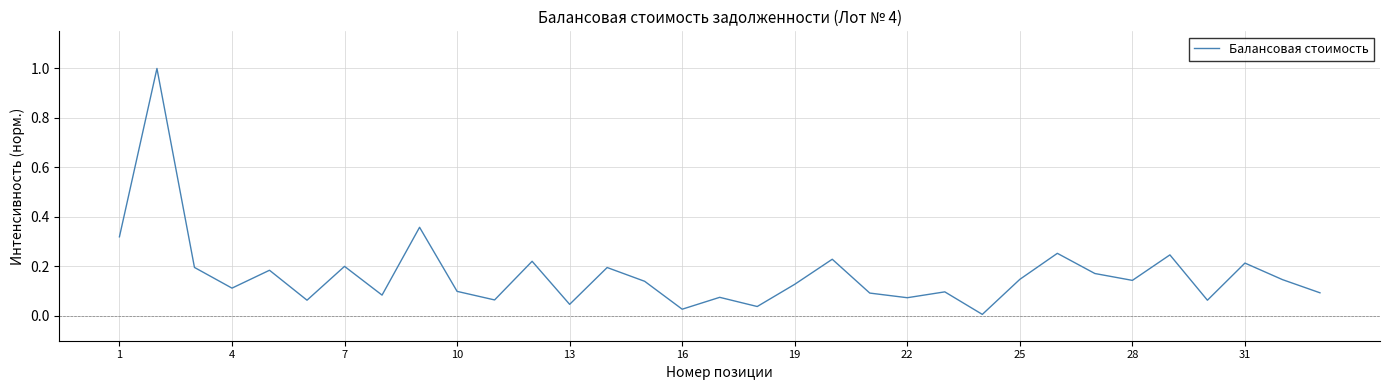

What is the maximum value shown in the chart?

1.0